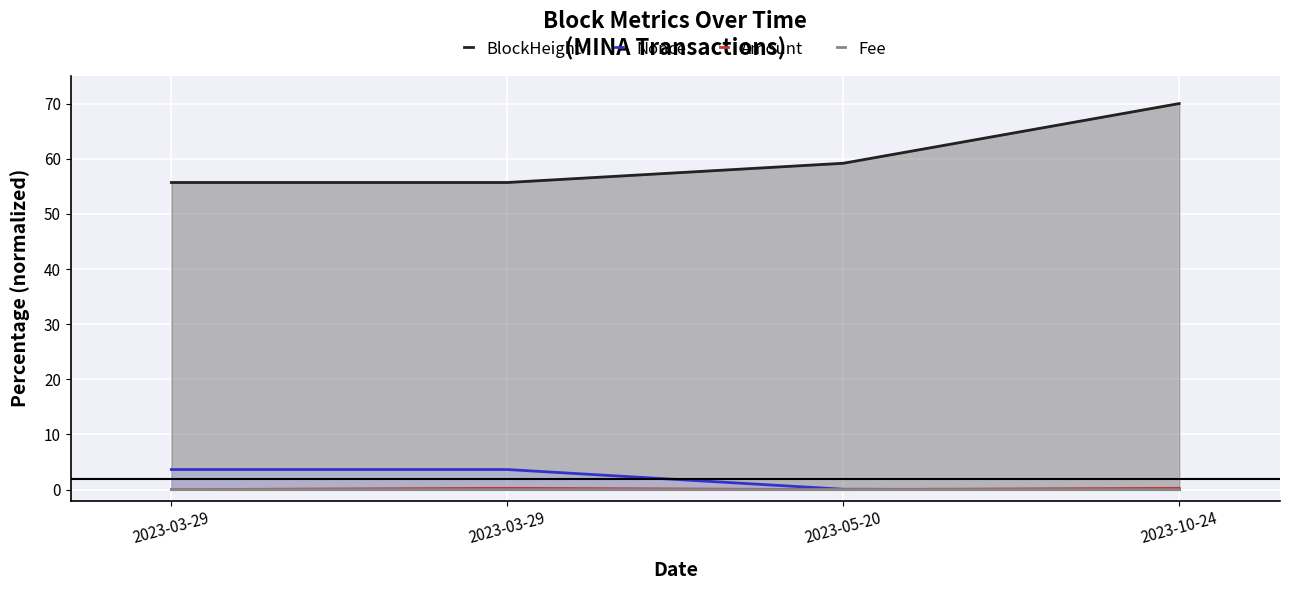

What is the difference between the maximum and second lowest values in the Nonce series?

3.6